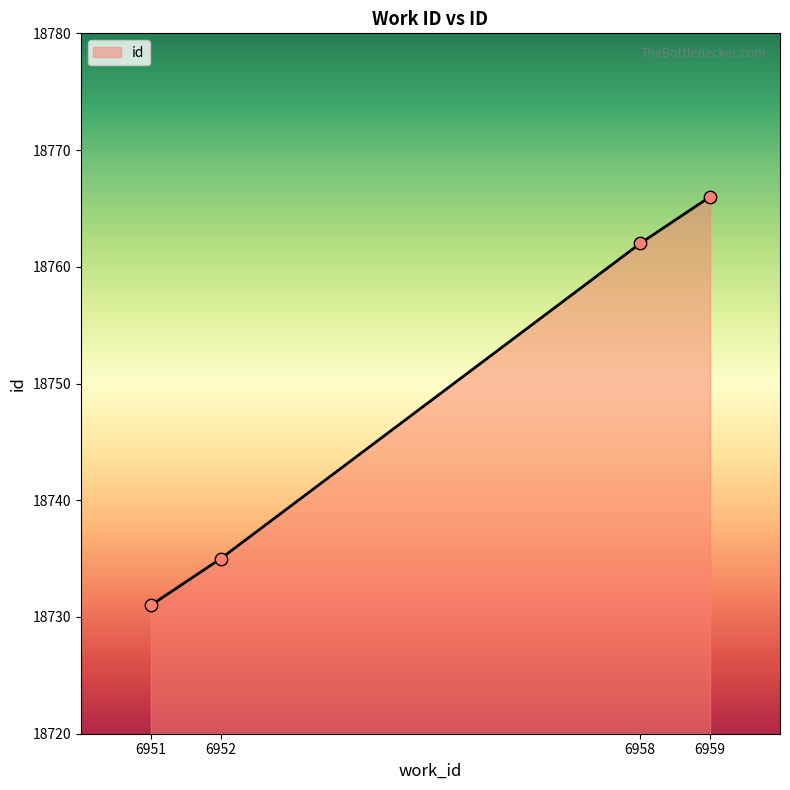

Which has a higher value, 6958 or 6951?

6958